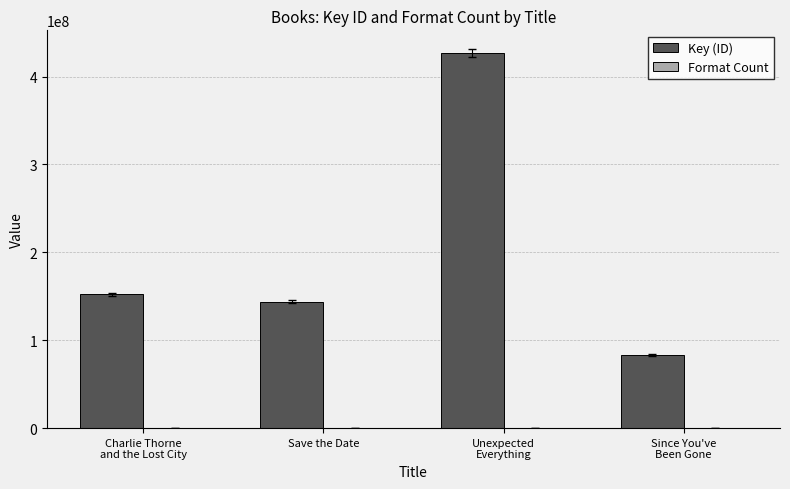

Is it true that Key (ID) equals 228447936 at Save the Date?

False